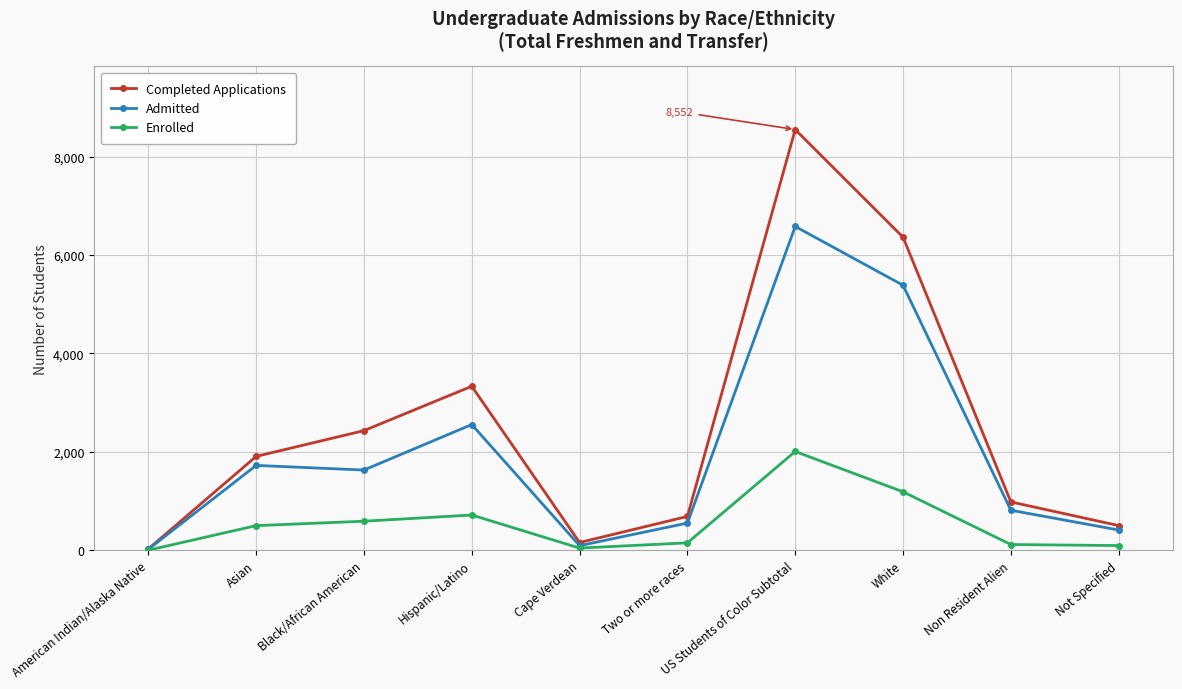

What is the difference between the highest and lowest values at White?

5175